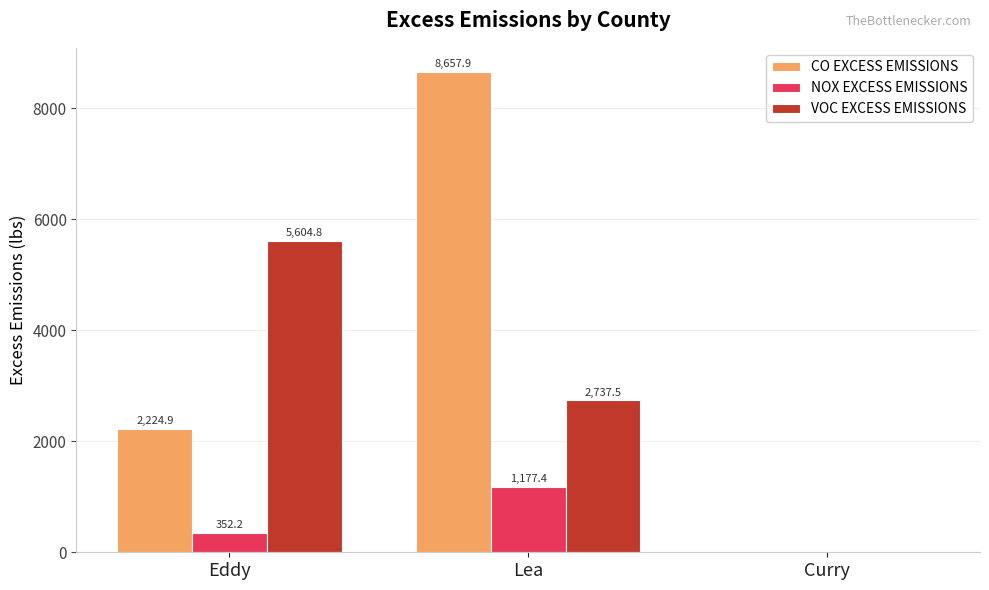

Does the chart contain stacked bars?

No